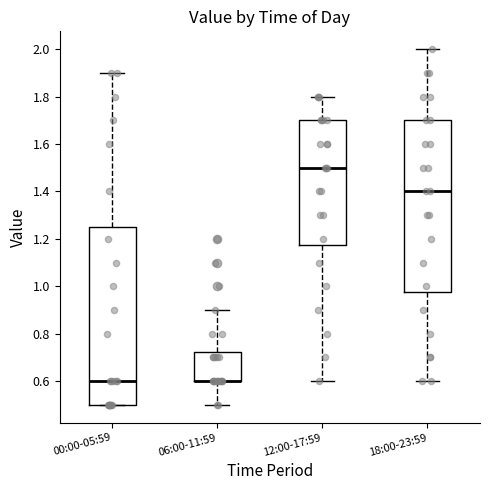

Which box is the tallest, from its lower edge to its upper edge?

00:00-05:59